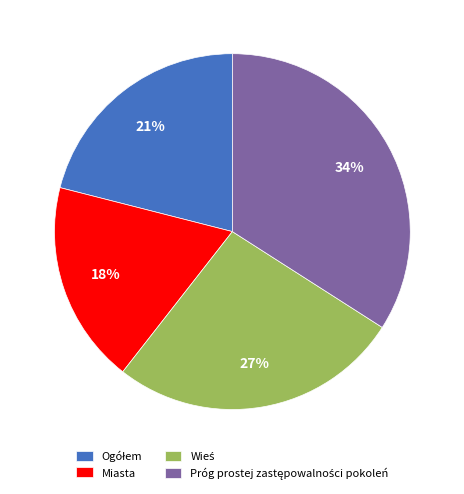

Is there a majority slice in this chart?

No